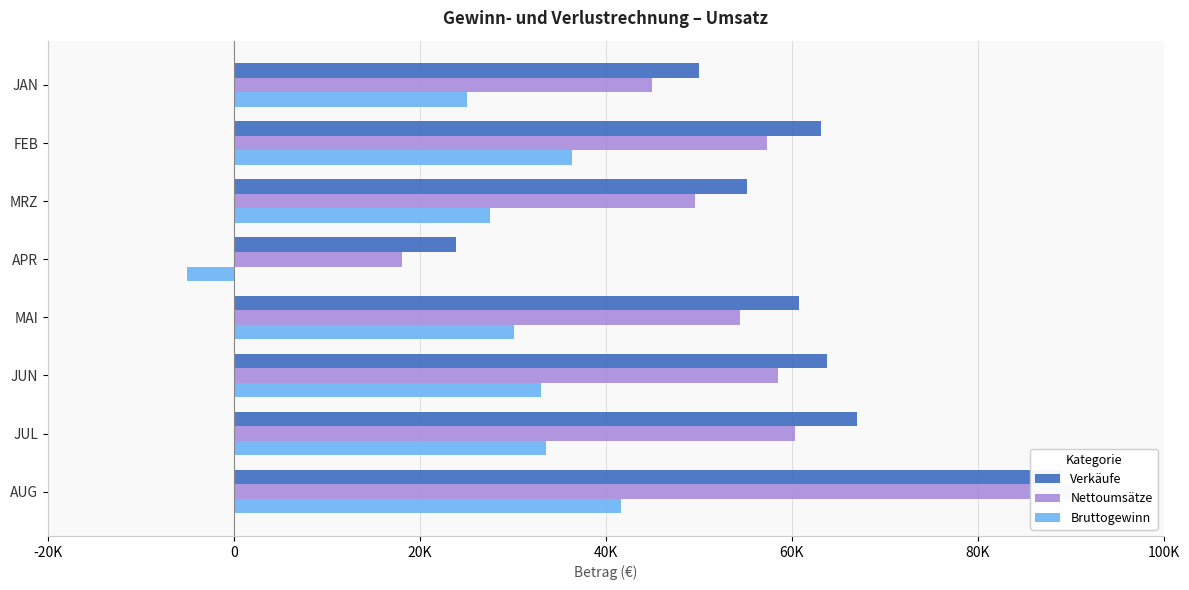

What is the greatest value displayed?

90300.0